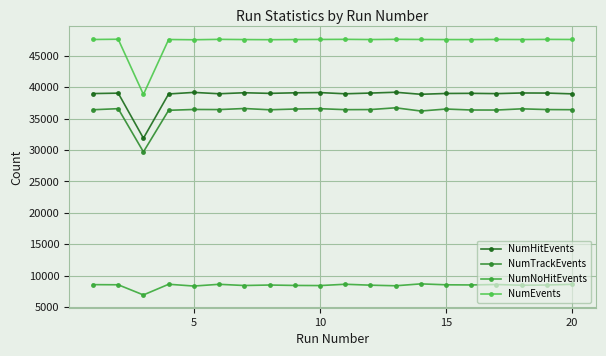

How many lines are shown in the chart?

4